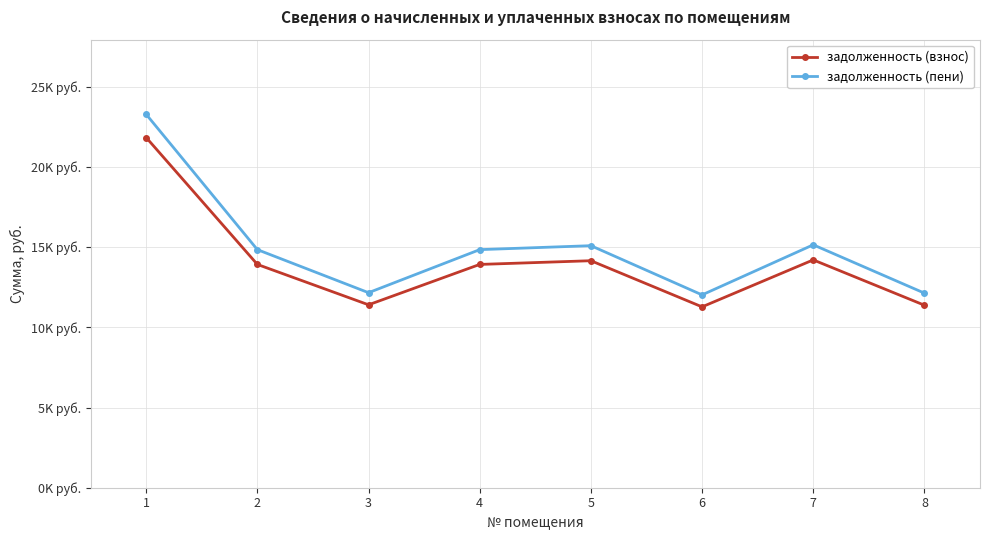

What is the maximum value shown in the chart?

23273.8